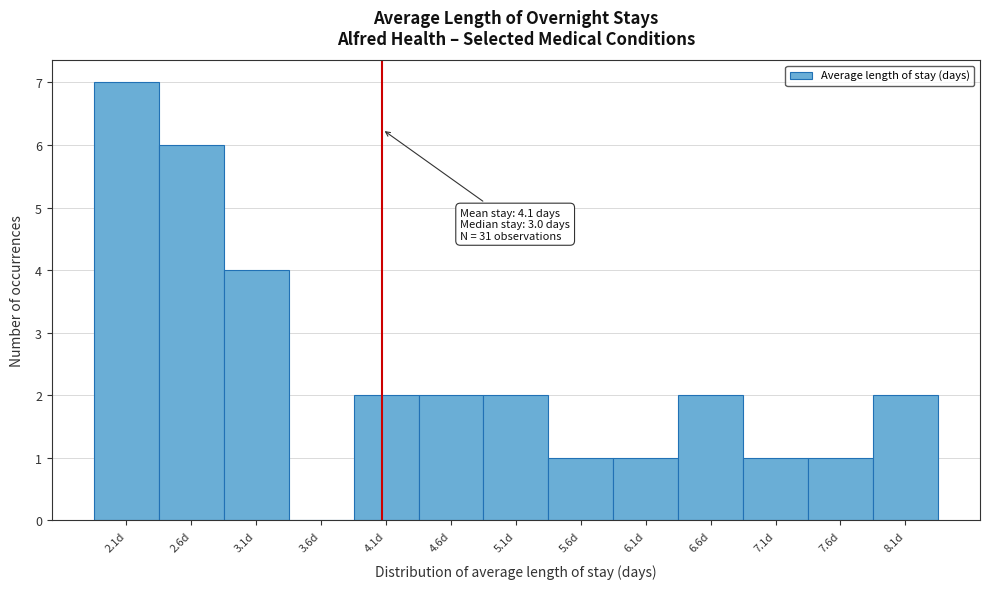

Which range on the x-axis has the tallest bar?

1.85 to 2.35